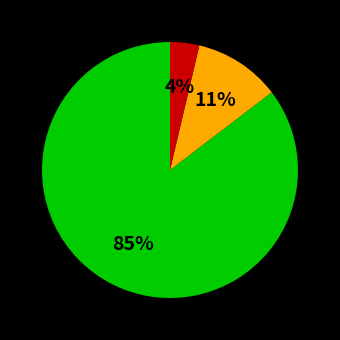

Is there a majority slice in this chart?

Yes